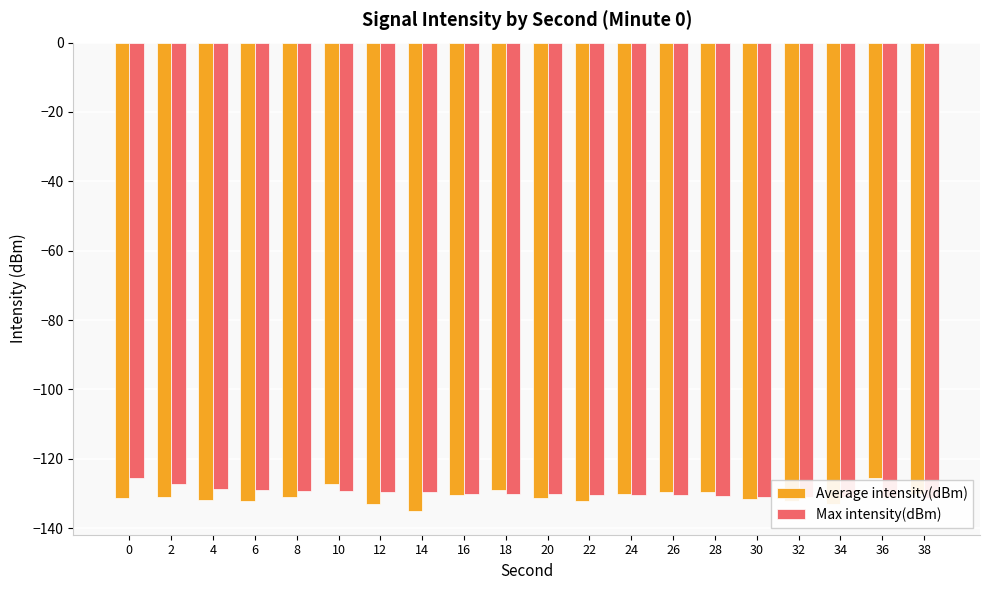

Where does the Average intensity(dBm) series first go above -130?

10